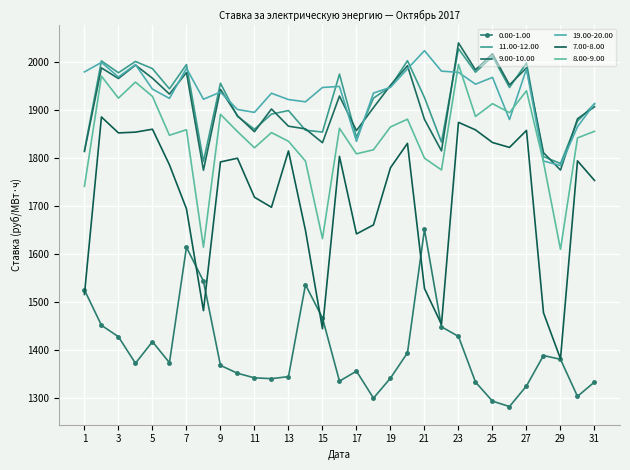

Count the number of data series in this chart.

6